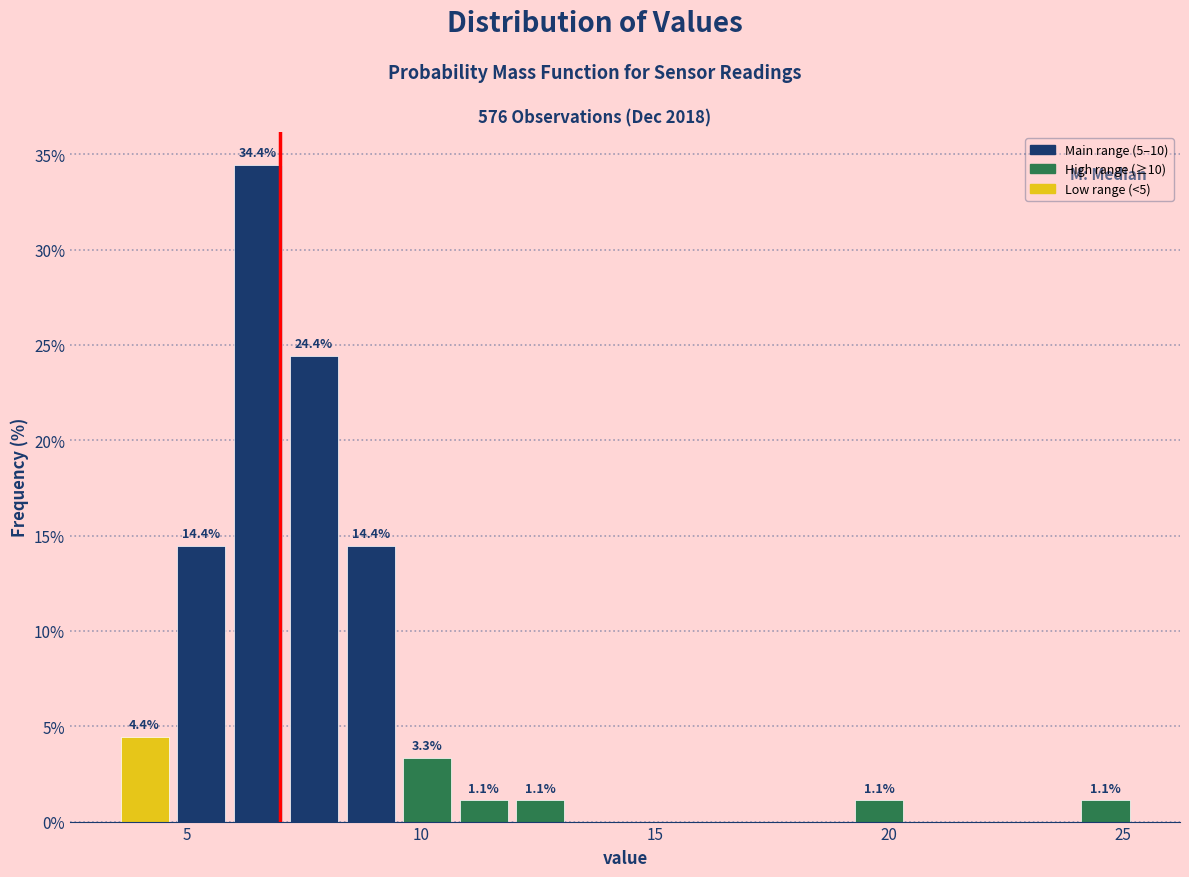

Around what value on the x-axis is the tallest bar? Give the approximate position of its centre, as read against the axis.

6.5